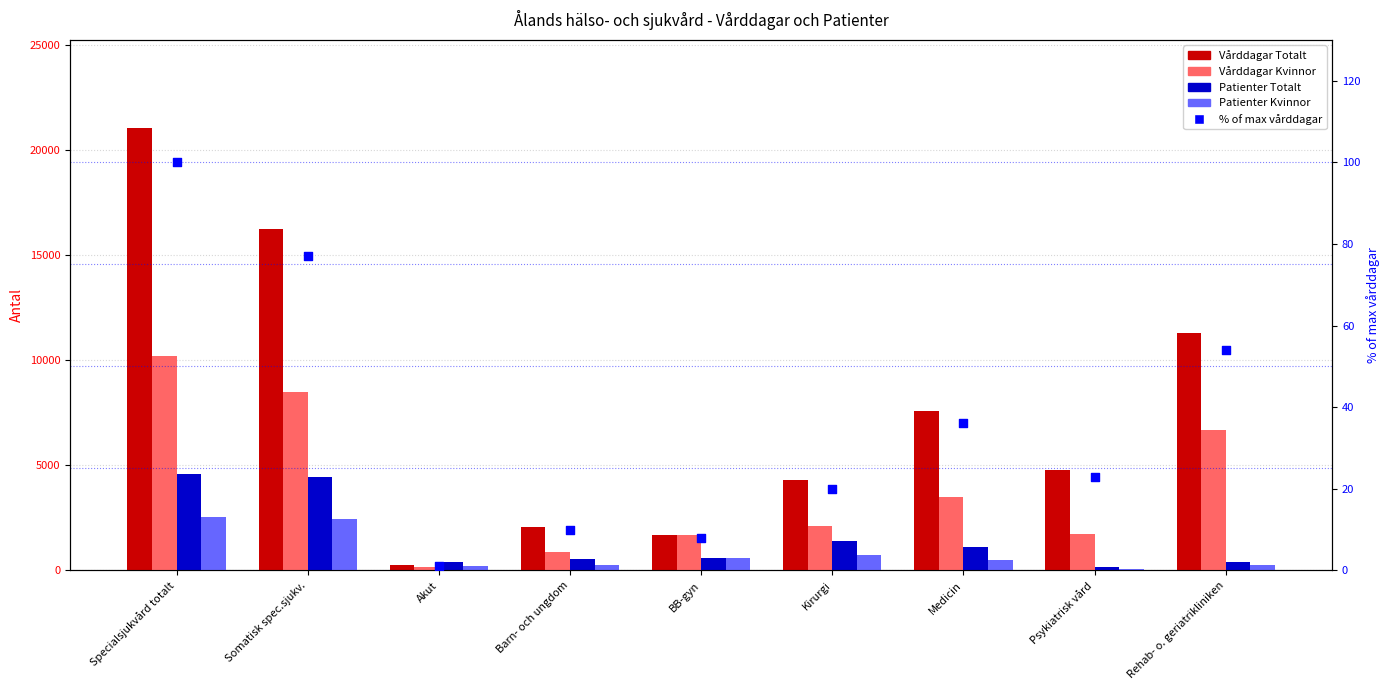

At which category is the sum across all series the highest?

Specialsjukvård totalt